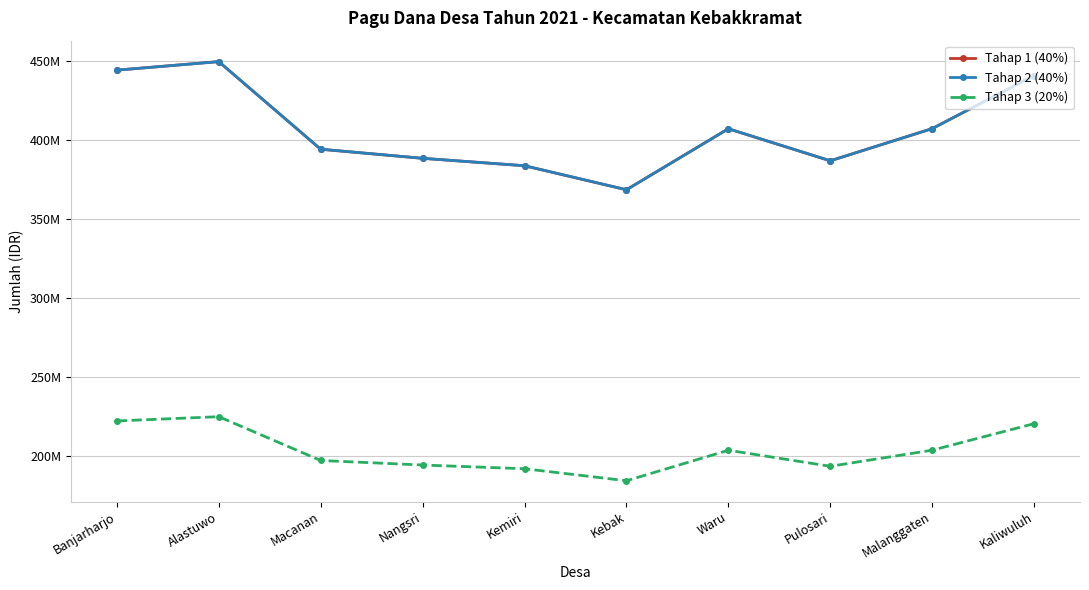

Does the chart have visible grid lines?

Yes